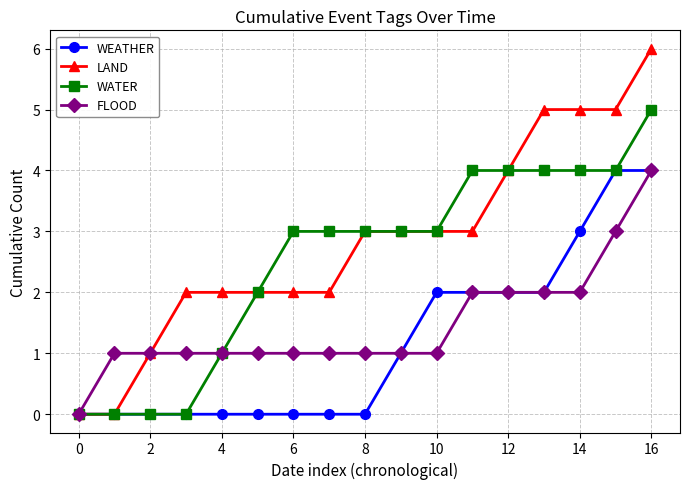

What is the difference between the second highest and second lowest values in the FLOOD series?

2